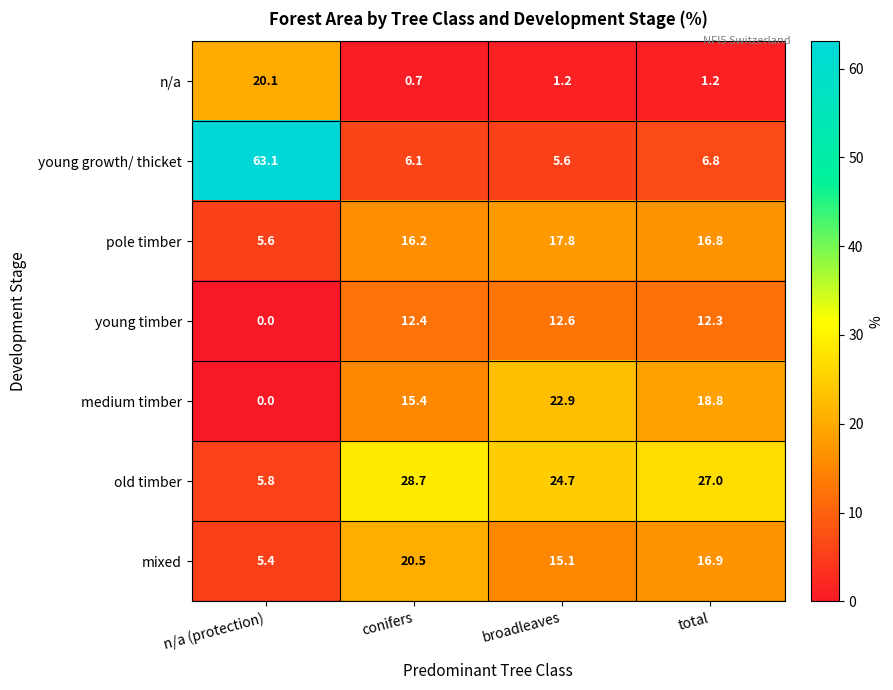

What is the difference between the maximum and minimum values in the young growth/ thicket series?

57.5